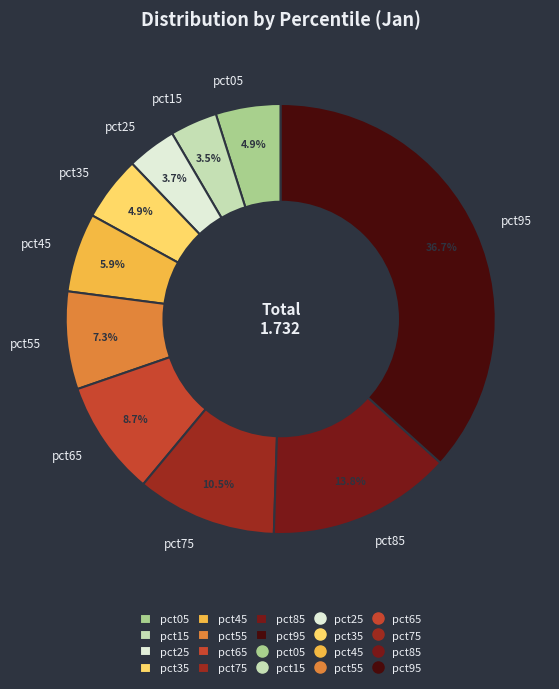

To the nearest percent, what is the difference between the pct35 and pct95 slice percentages?

32%